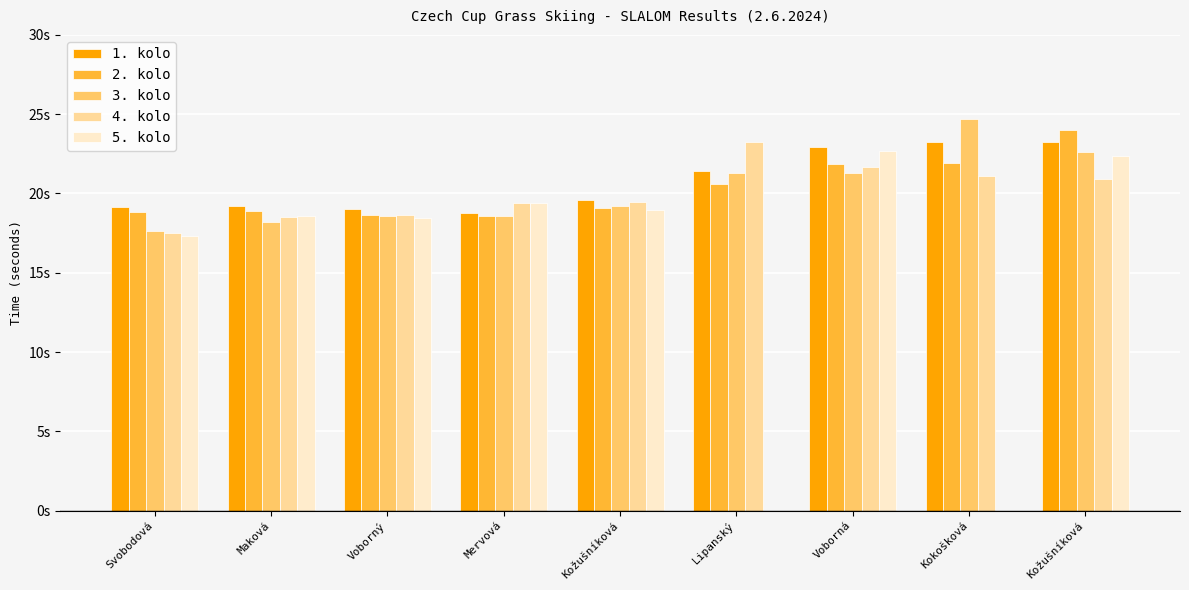

At which label does 1. kolo first exceed 19?

Svobodová